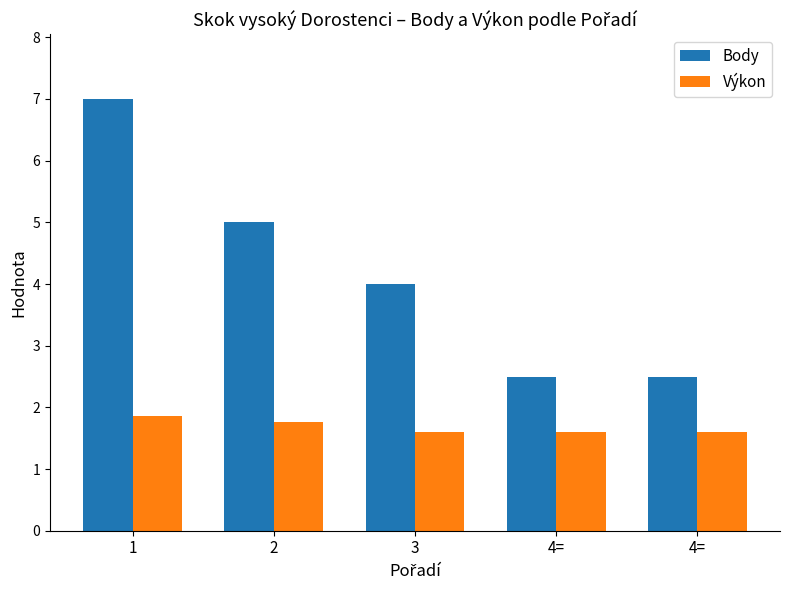

At which category does the chart reach its minimum across all series?

3